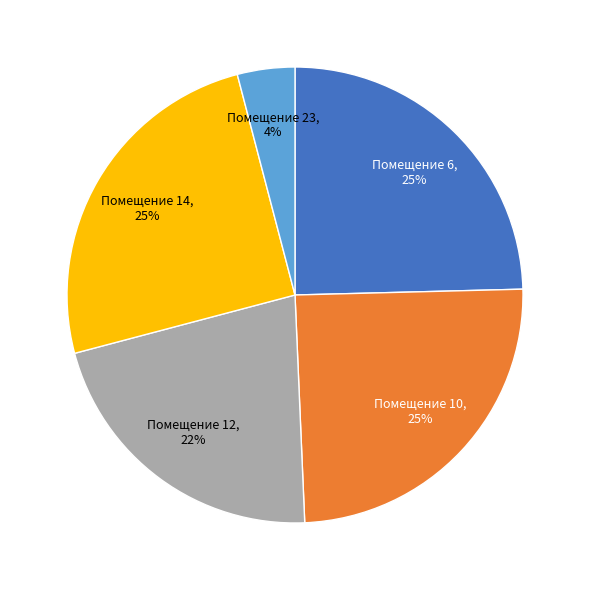

Is there a majority slice in this chart?

No